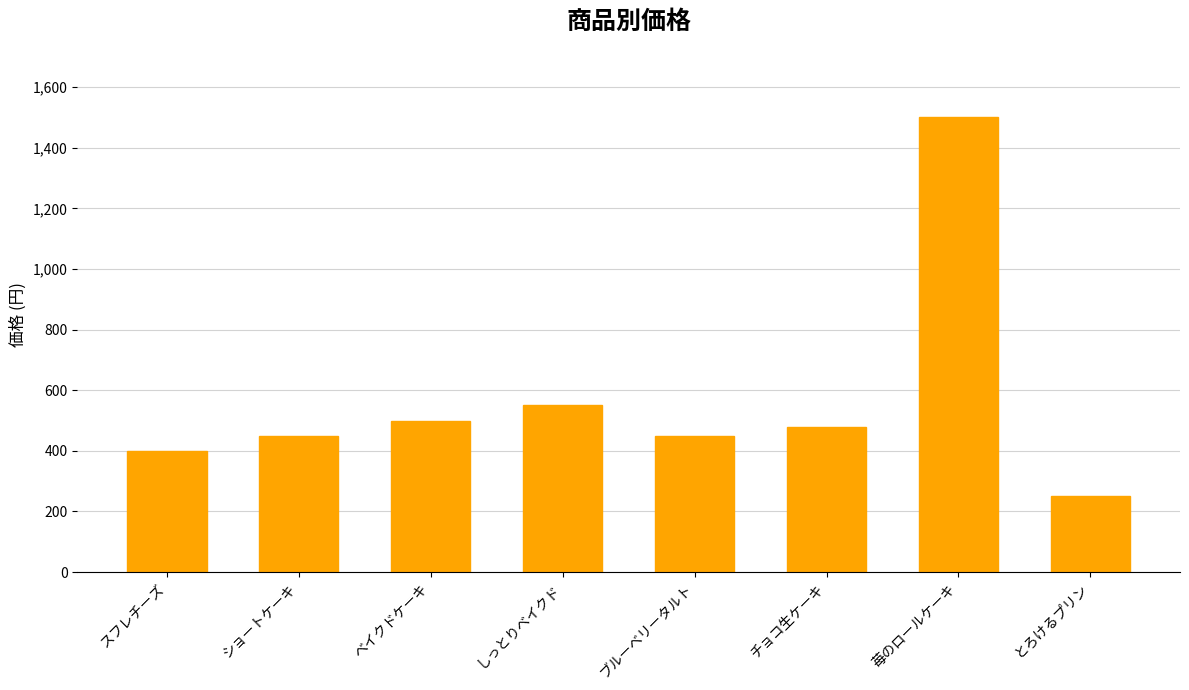

What is the difference between the second highest and second lowest values?

150